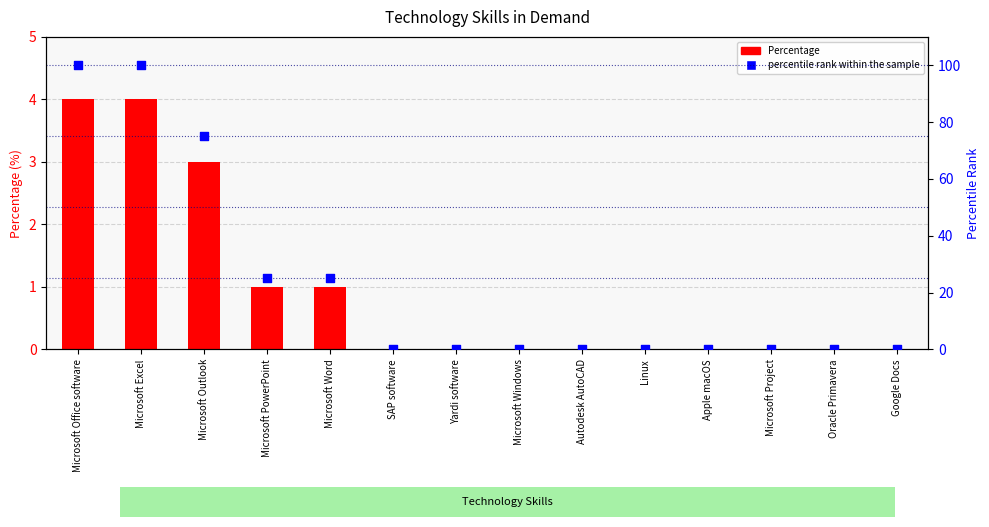

Is the value of percentile rank within the sample at Yardi software greater than the value of Percentage at SAP software?

No